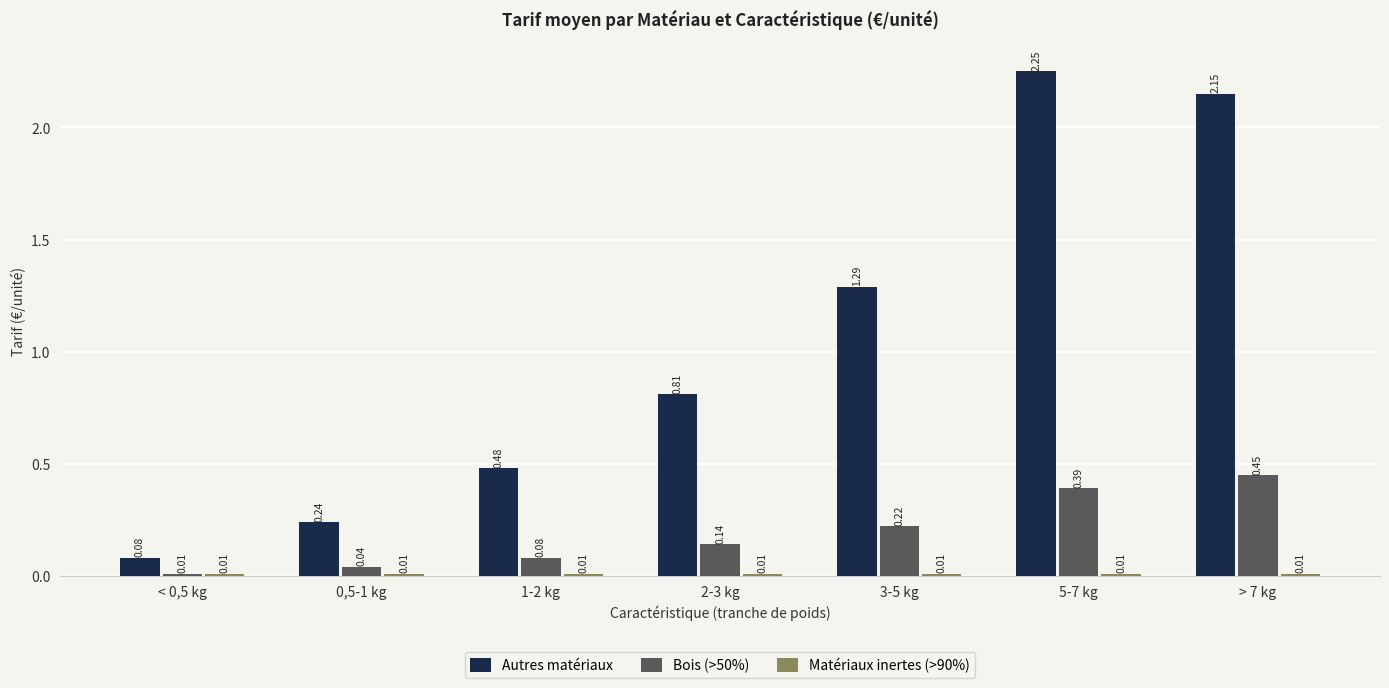

What is the sum of the Autres matériaux values at 5-7 kg and 3-5 kg?

3.5